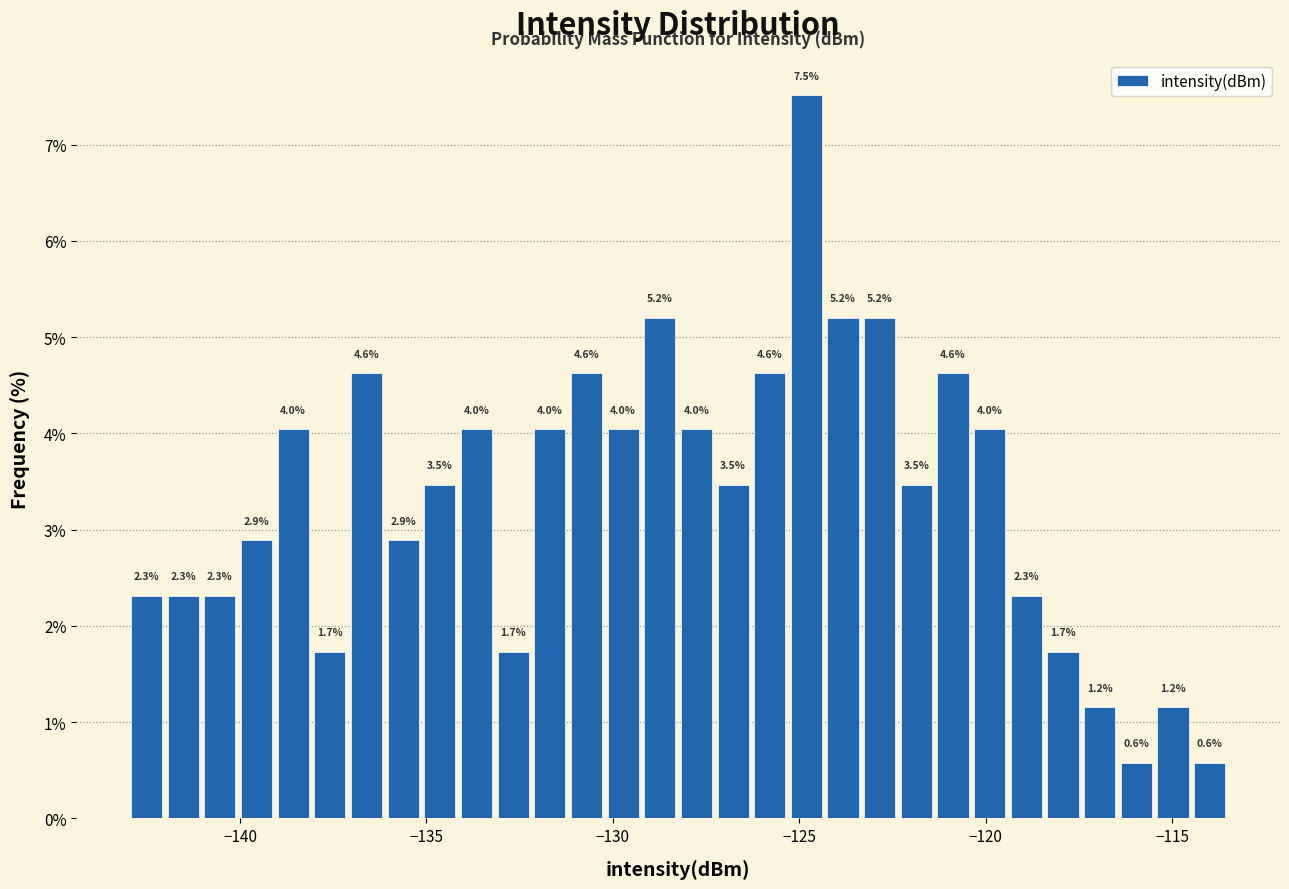

Read against the x-axis, roughly where is the centre of the tallest bar?

-125.0